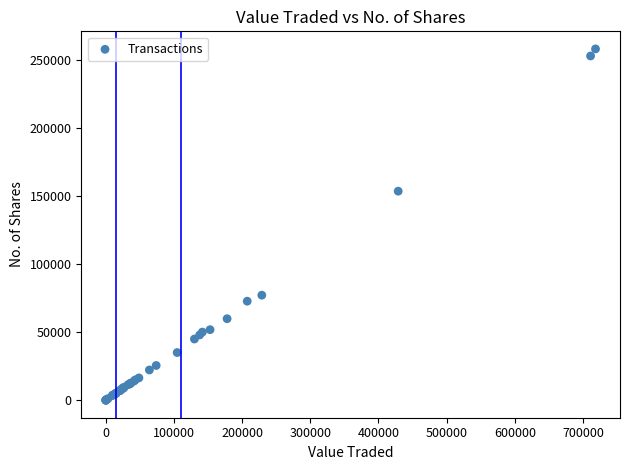

What Y value in the scatter plot is closest to 129205?

153741